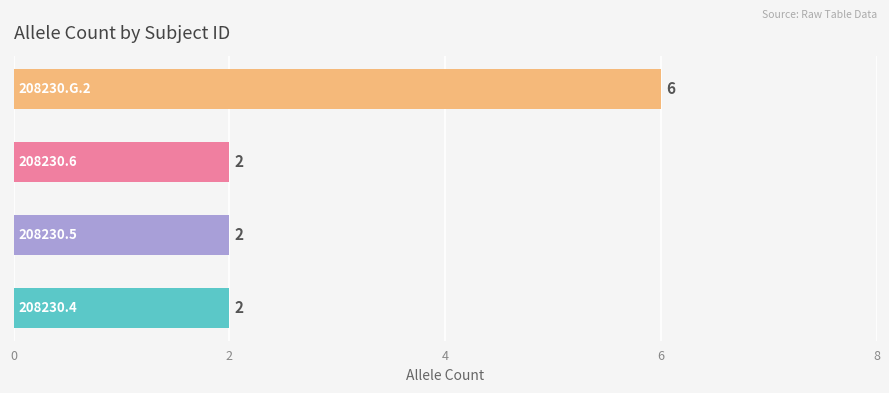

How many values are between 2 and 6?

4